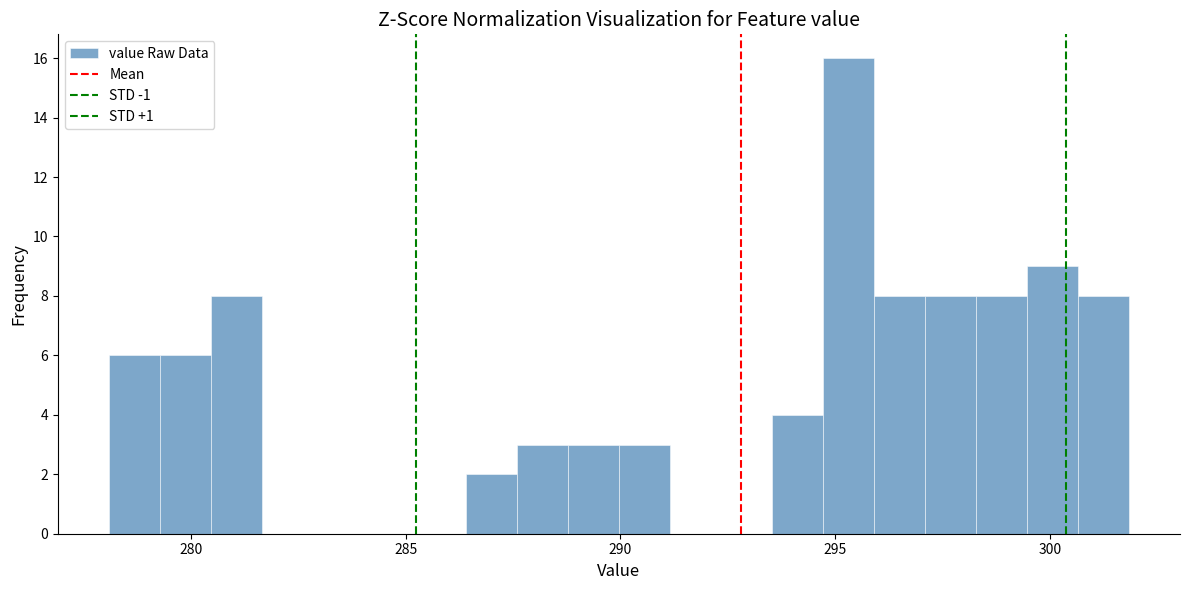

Read against the x-axis, roughly where is the centre of the tallest bar?

295.5